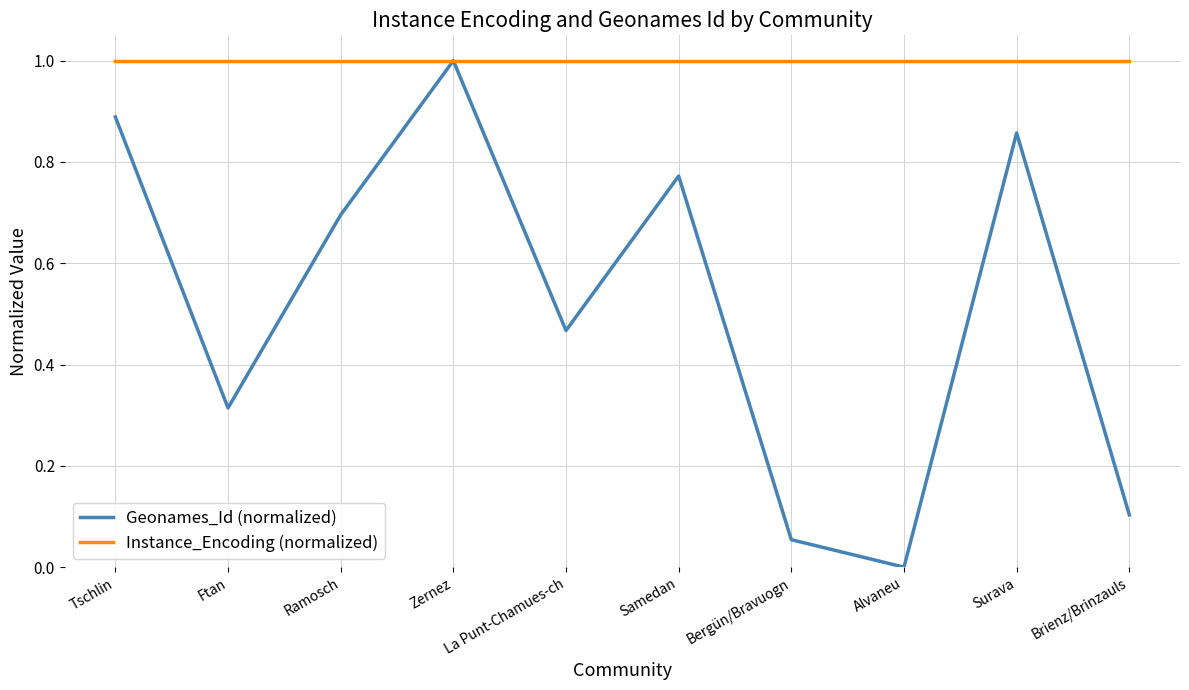

What is the total value across all series at Ftan?

1.3